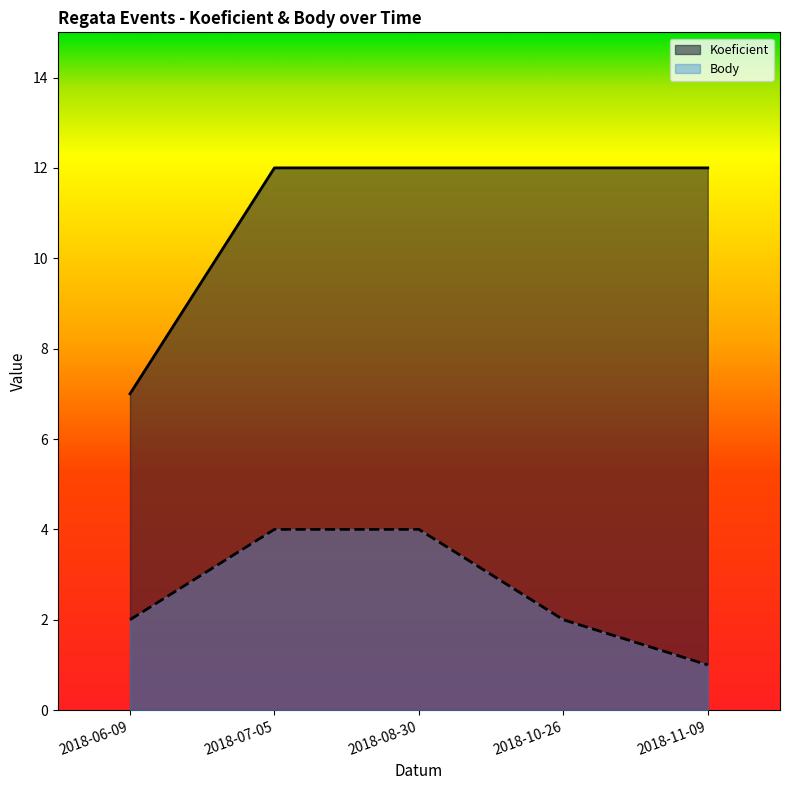

Reading left to right, transcribe all the data shown in this chart.

Koeficient: 7	12	12	12	12
Body: 2	4	4	2	1